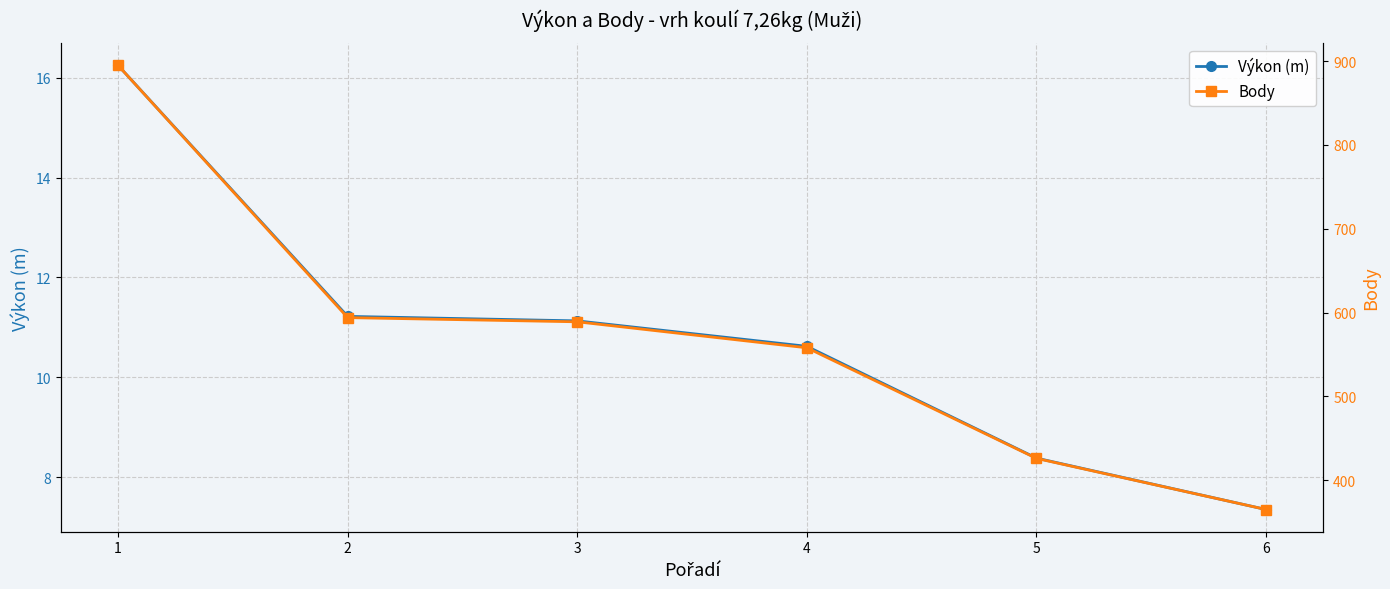

How many values in the Výkon (m) series are below 11?

3